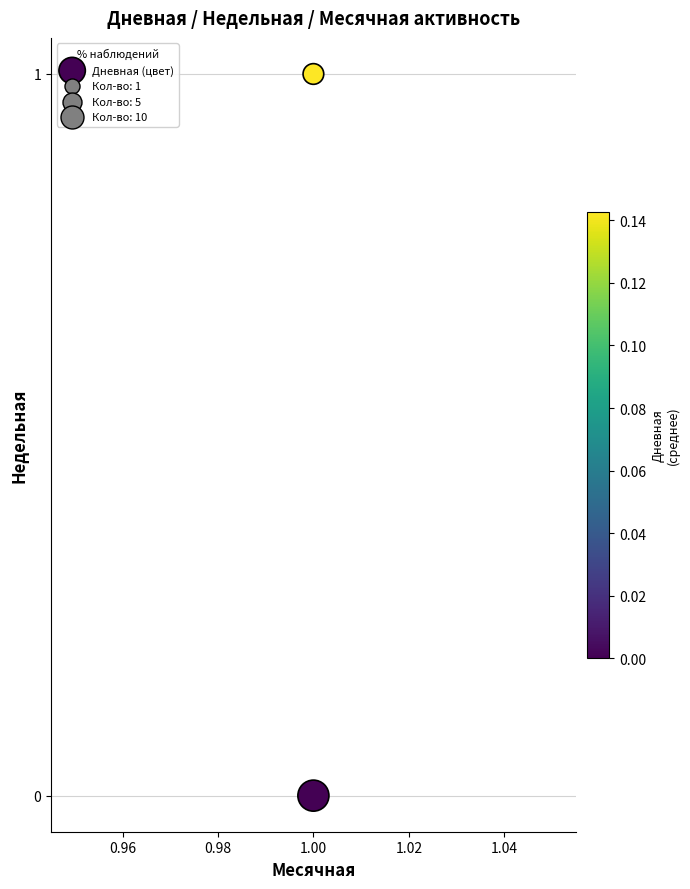

List the coordinates of all points as (Y, X) pairs, reading left to right.

(0, 1)  (1, 1)